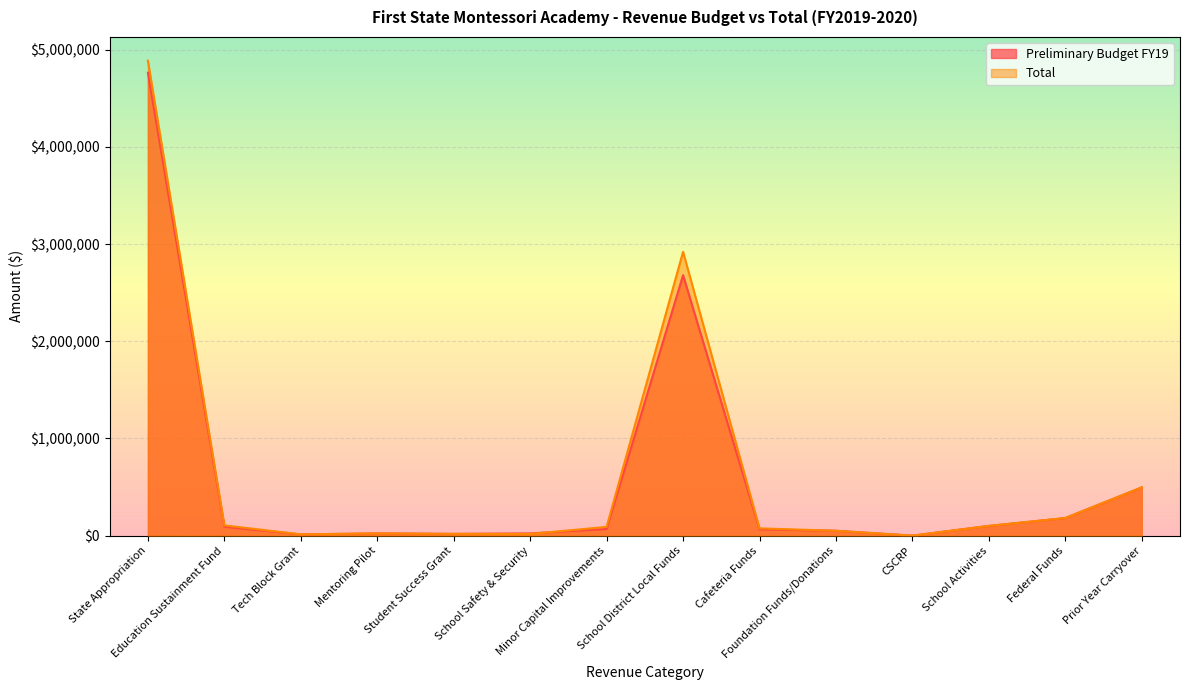

What is the difference between the highest and lowest values at School Safety & Security?

5908.5